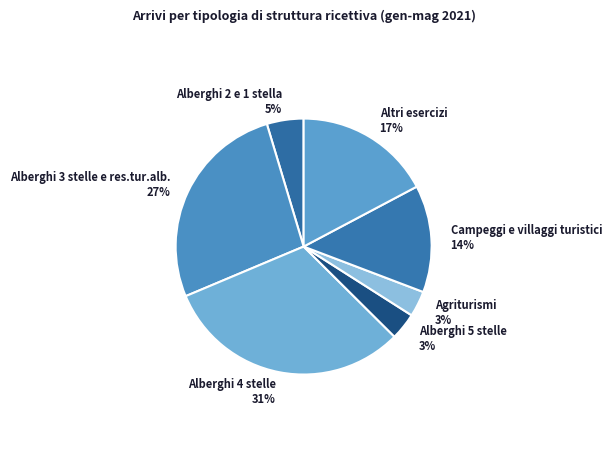

Is the sum of Alberghi 3 stelle e res.tur.alb. 27% and Alberghi 4 stelle 31% greater than half?

Yes